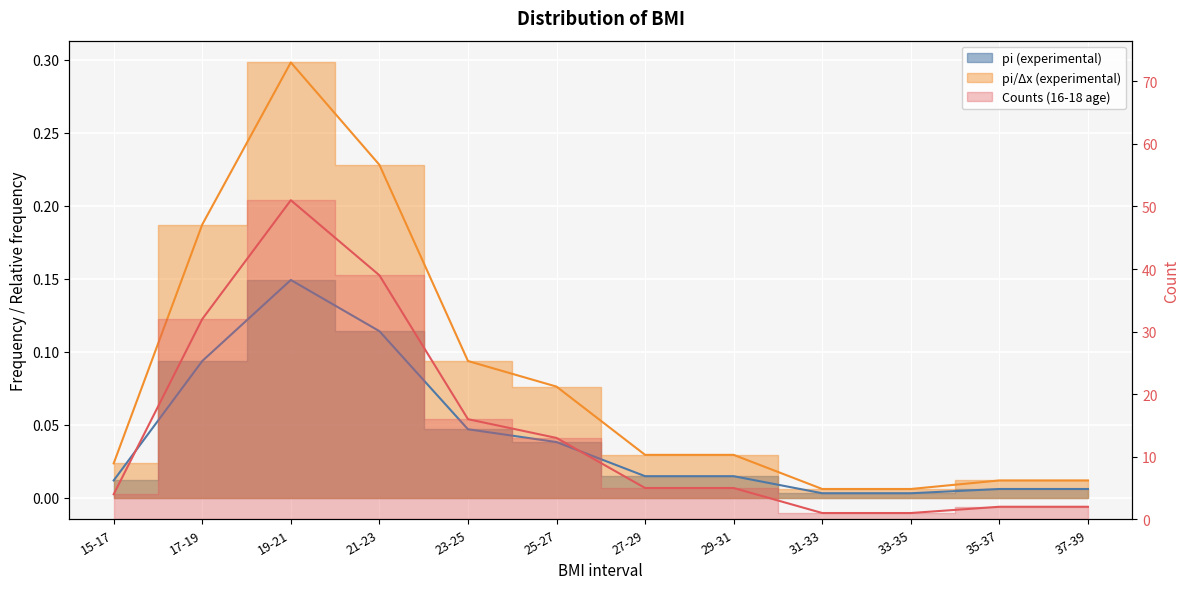

Where is 16-18 nearest to the value 0?

31-33